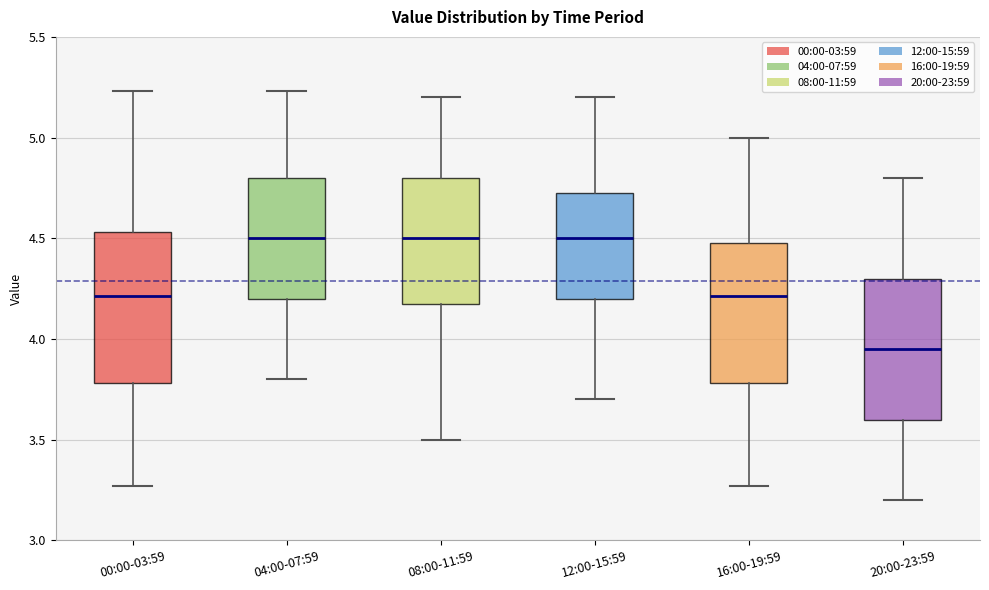

Which box is the tallest, from its lower edge to its upper edge?

00:00-03:59